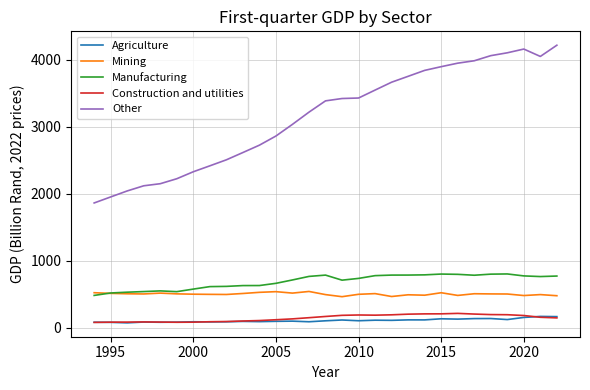

Which series has the largest range (max minus min)?

Other